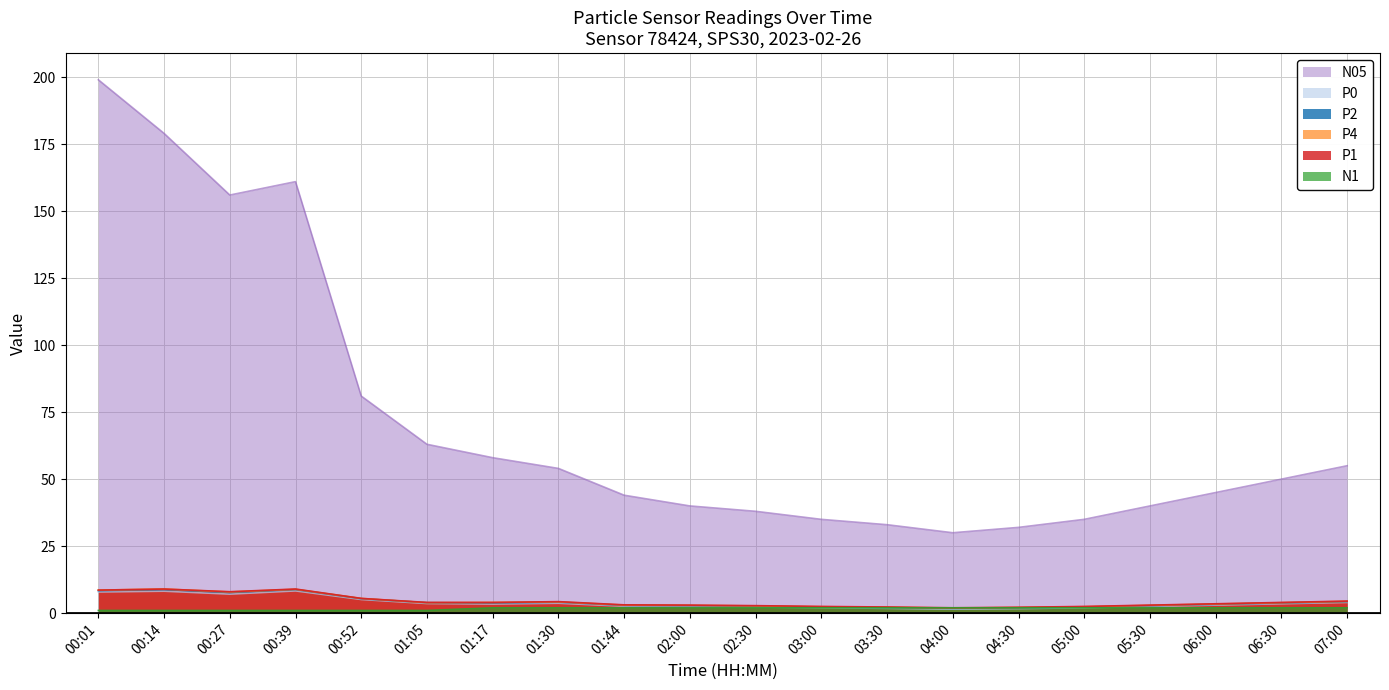

What is the sum of the P1 values at 01:17 and 04:30?

6.2